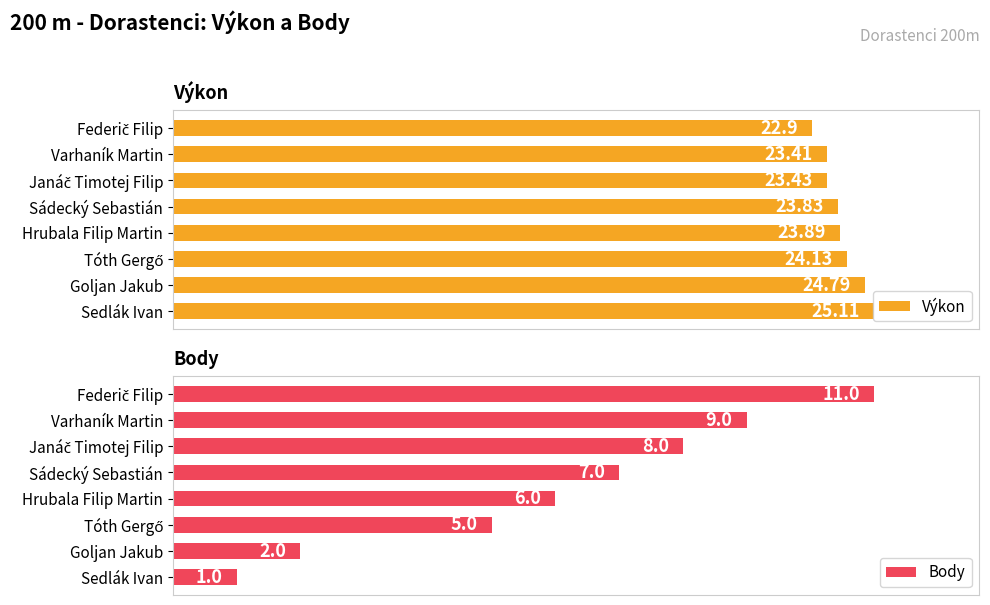

Which series has the widest spread of values?

Body